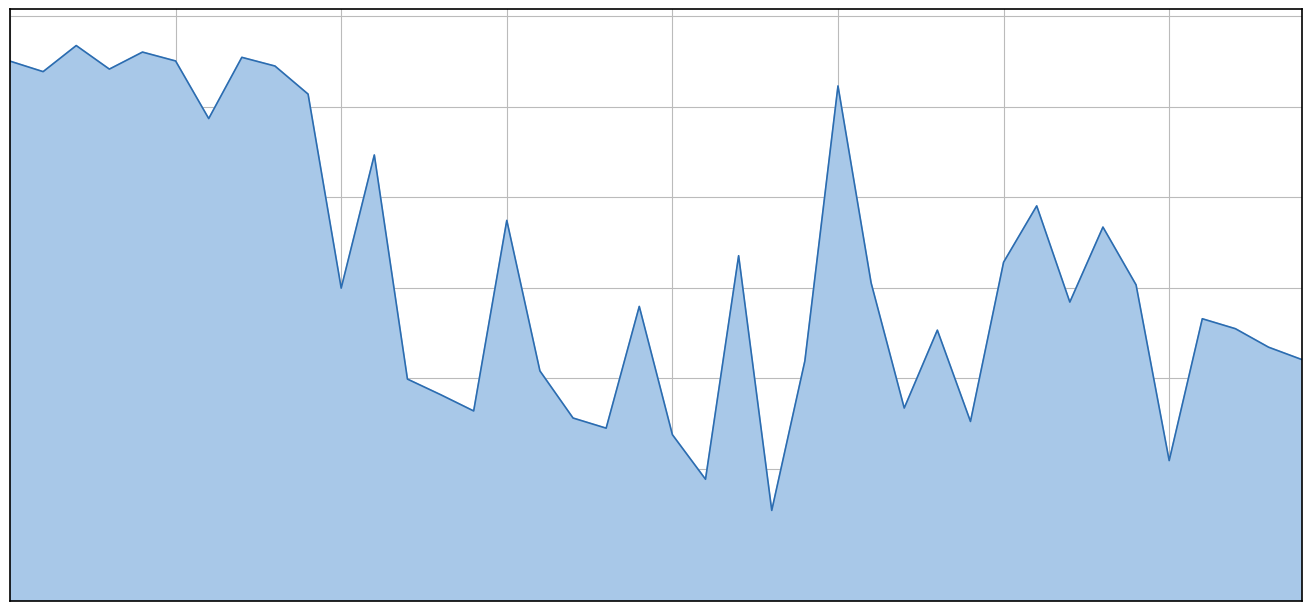

Reading right to left, list all the values displayed in this chart.

2022/06/29 01:36:40=5073604	2022/06/29 01:34:07=5073672	2022/06/29 01:31:41=5073774	2022/06/29 01:29:15=5073829	2022/06/29 01:26:49=5073046	2022/06/29 01:24:20=5074016	2022/06/29 01:21:53=5074335	2022/06/29 01:19:24=5073921	2022/06/29 01:16:57=5074452	2022/06/29 01:14:32=5074141	2022/06/29 01:12:06=5073262	2022/06/29 01:09:40=5073766	2022/06/29 01:07:15=5073336	2022/06/29 01:04:47=5074027	2022/06/29 01:02:22=5075114	2022/06/29 00:59:53=5073596	2022/06/29 00:57:23=5072771	2022/06/29 00:54:38=5074177	2022/06/29 00:52:10=5072943	2022/06/29 00:49:25=5073189	2022/06/29 00:46:57=5073897	2022/06/29 00:44:15=5073225	2022/06/29 00:41:49=5073281	2022/06/29 00:39:23=5073541	2022/06/29 00:36:58=5074372	2022/06/29 00:34:25=5073320	2022/06/29 00:31:59=5073410	2022/06/29 00:29:34=5073496	2022/06/29 00:27:08=5074733	2022/06/29 00:24:41=5073998	2022/06/29 00:22:15=5075069	2022/06/29 00:19:50=5075224	2022/06/29 00:17:24=5075272	2022/06/29 00:14:49=5074934	2022/06/29 00:12:24=5075252	2022/06/29 00:09:58=5075301	2022/06/29 00:07:32=5075207	2022/06/29 00:05:07=5075337	2022/06/29 00:02:40=5075193	2022/06/29 00:00:12=5075251